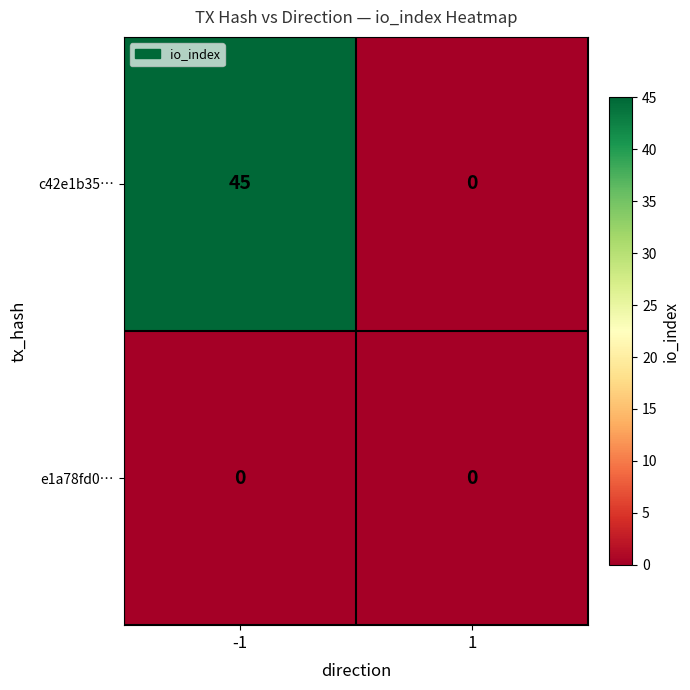

True or false: e1a78fd0… has a value of 0 at -1.

True